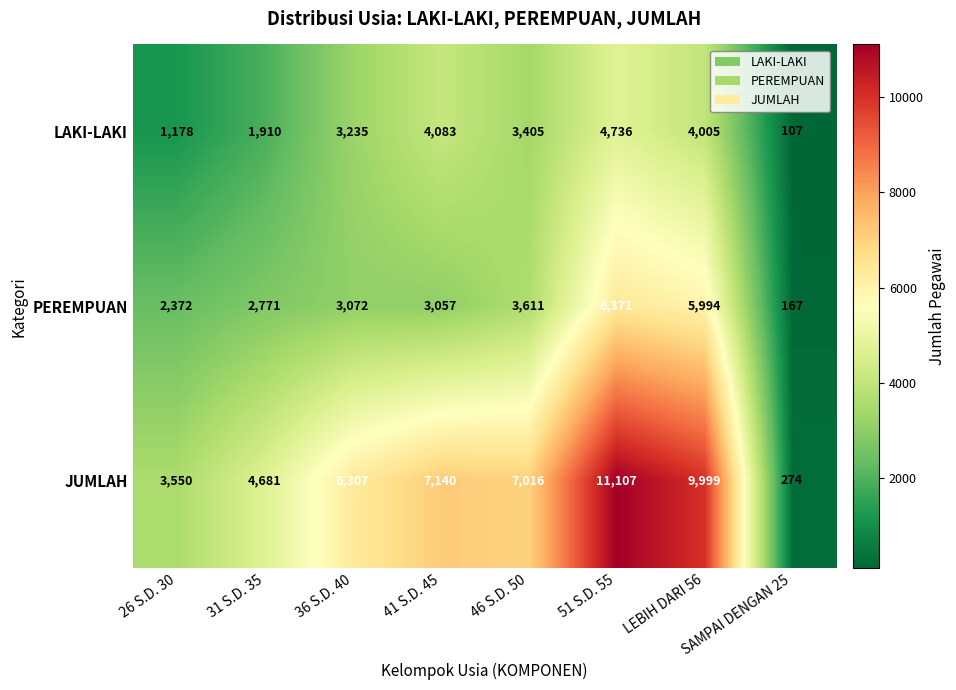

At which label does LAKI-LAKI reach its peak?

51 S.D. 55